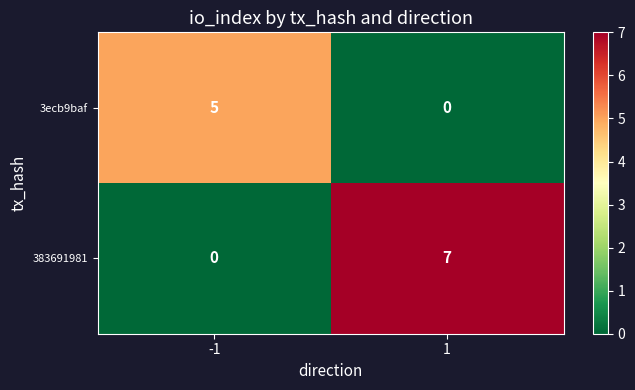

List the series in order of their peak value, lowest first.

3ecb9baf, 383691981